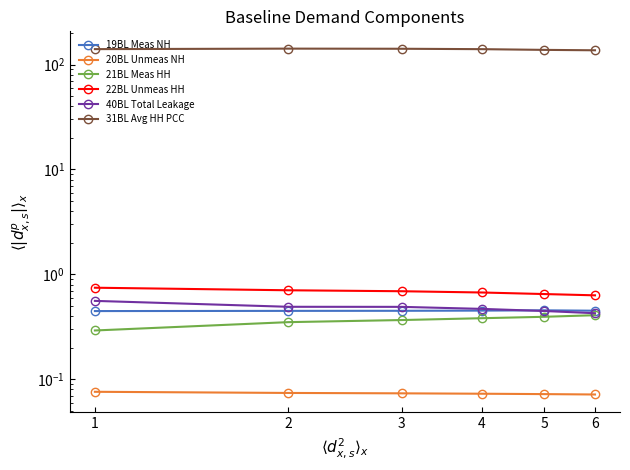

How many lines are shown in the chart?

6